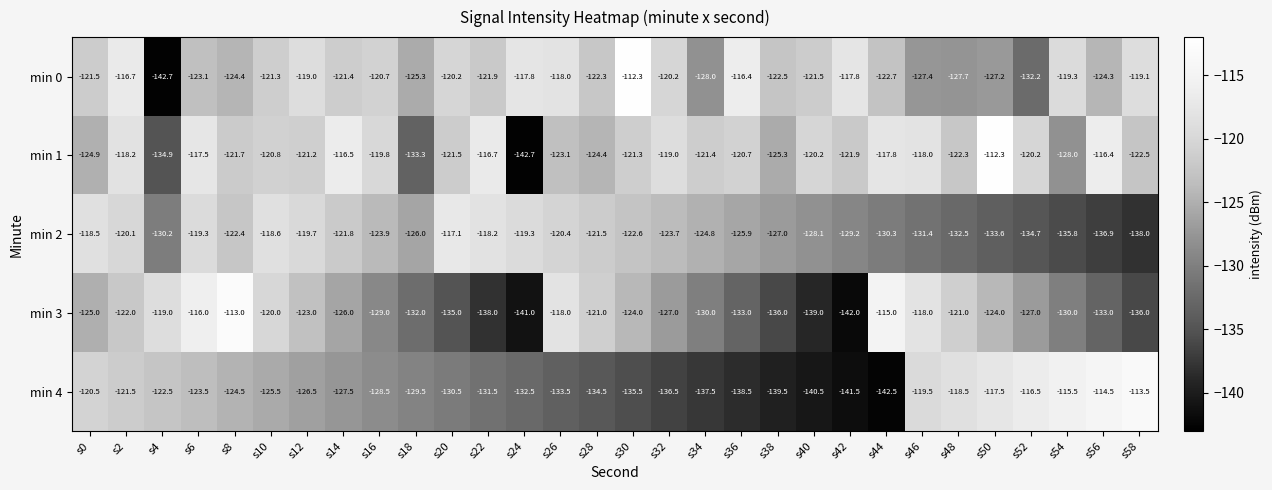

Which series has the largest total across all categories?

min 1